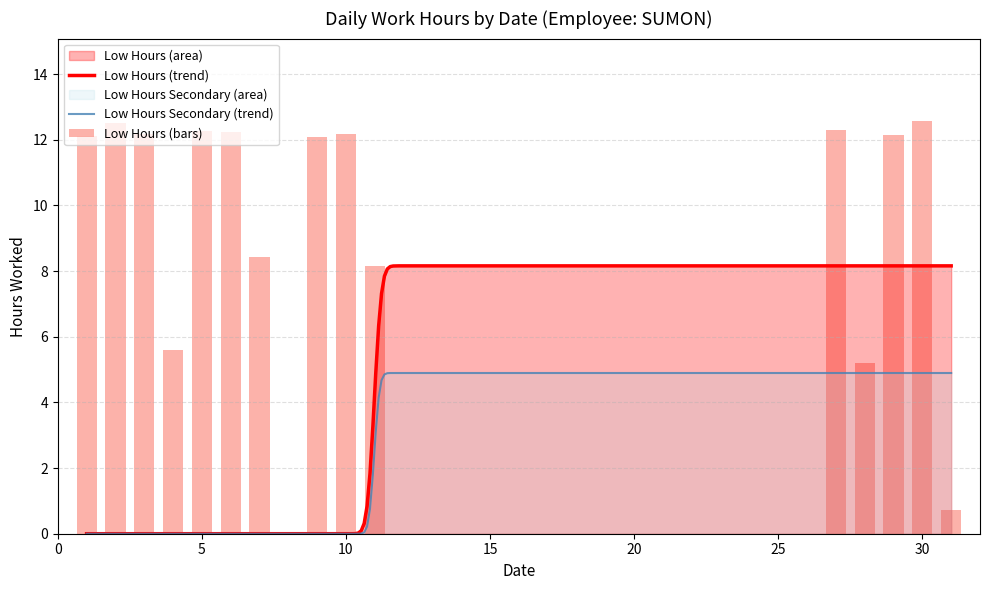

At which label is the value closest to 6?

4